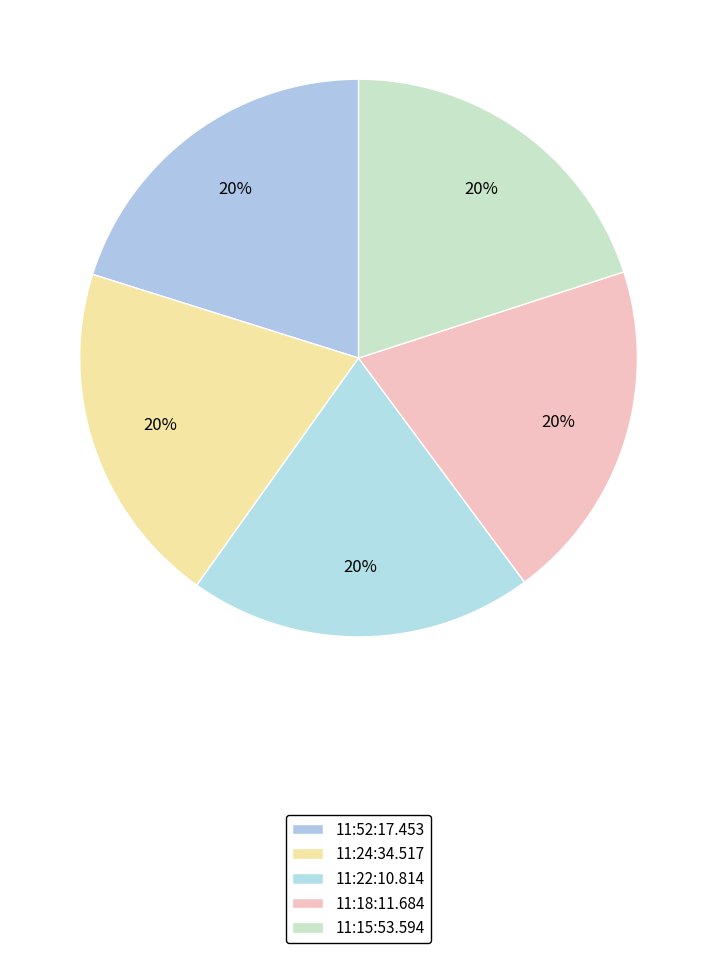

Which has a higher value, 11:18:11.684 or 11:24:34.517?

11:24:34.517